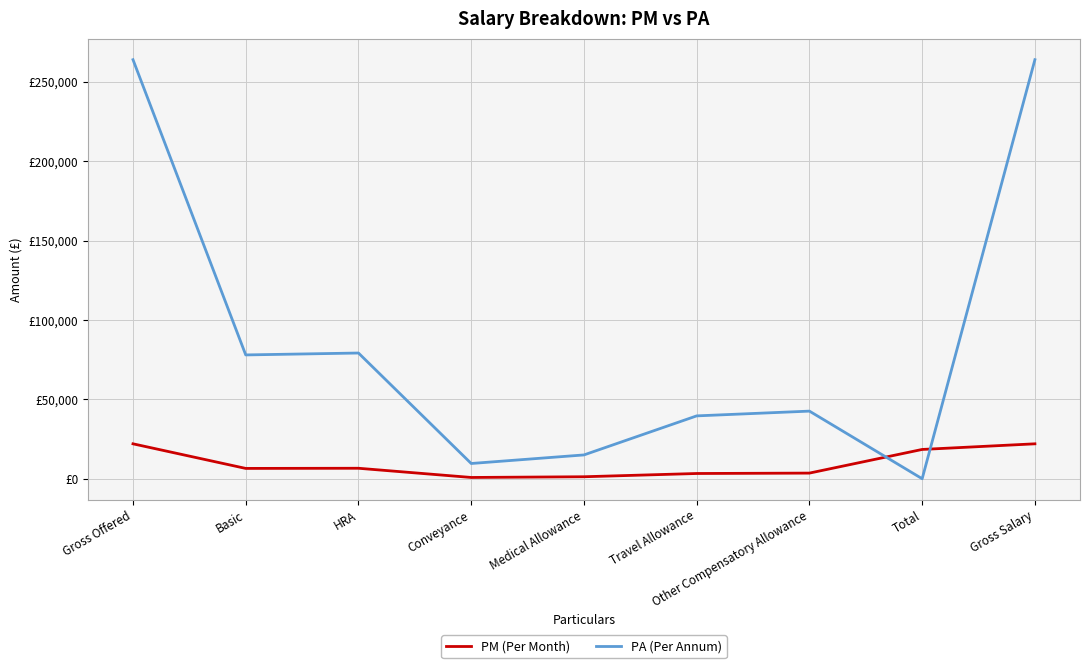

Reading right to left, extract all data points from this chart.

PM (Per Month): 22000	18450	3550	3300	1250	800	6600	6500	22000
PA (Per Annum): 264000	0	42600	39600	15000	9600	79200	78000	264000